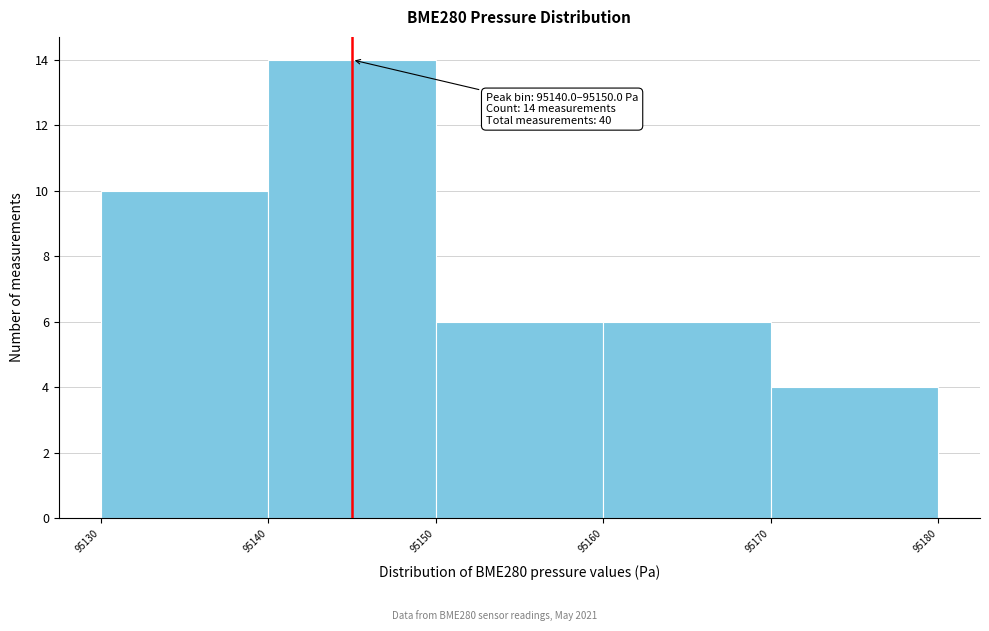

Which range on the x-axis has the tallest bar?

95140 to 95150